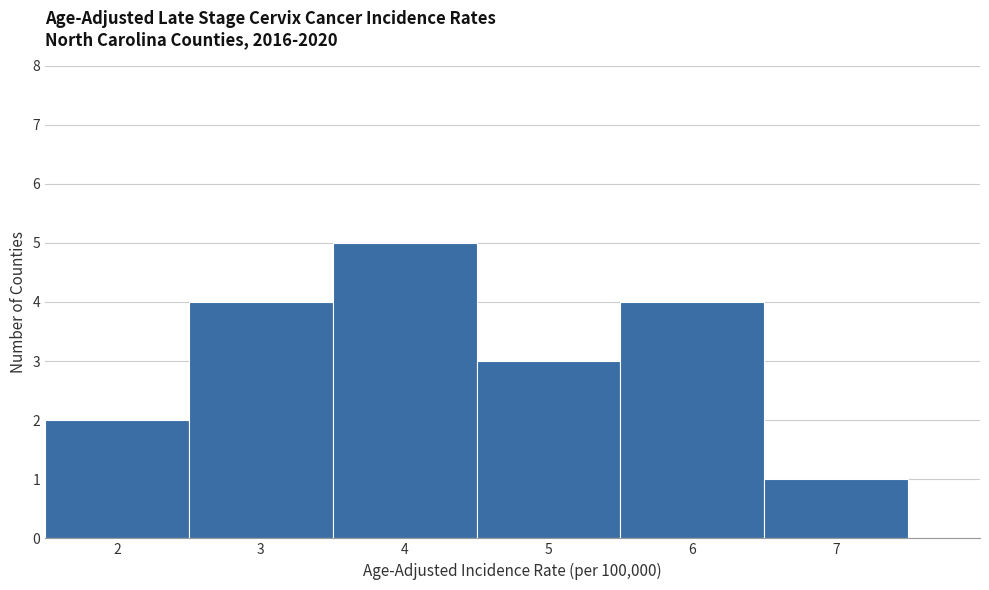

Reading left to right, transcribe this chart: for each bar, give the range it covers on the x-axis and its height. The values are not printed on the chart, so give them approximately, as read against the axis.

1.5 to 2.5: 2
2.5 to 3.5: 4
3.5 to 4.5: 5
4.5 to 5.5: 3
5.5 to 6.5: 4
6.5 to 7.5: 1